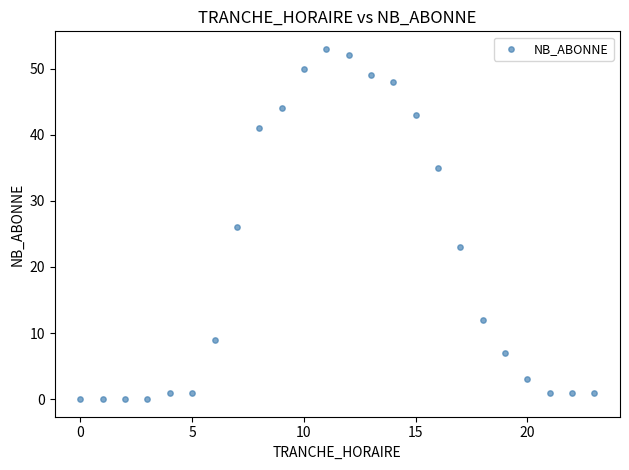

What is the range of Y values (max minus min)?

53